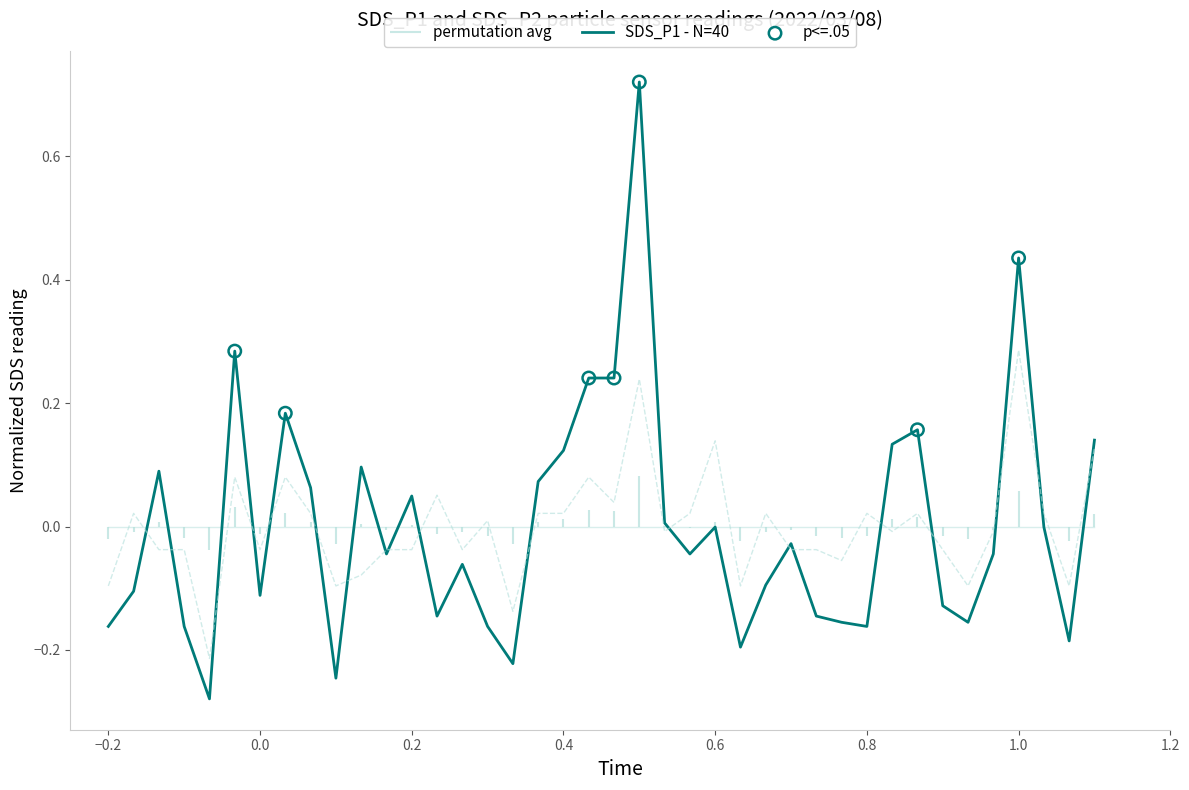

Which series reaches the maximum Y coordinate?

SDS_P1